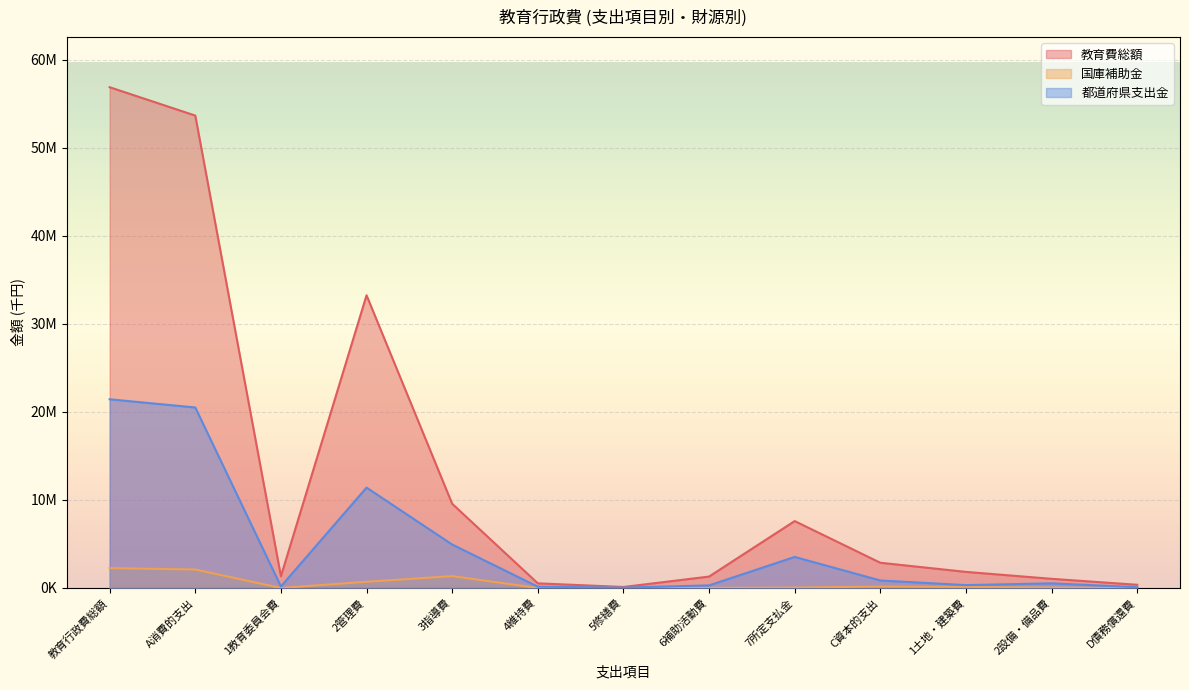

Reading left to right, transcribe all the data shown in this chart.

教育費総額: 56902695	53681138	1332461	33259676	9565426	524947	108449	1292261	7597918	2862550	1825148	1037402	359007
国庫補助金: 2251985	2094771	216	700373	1341445	537	1174	11647	39379	157214	119181	38033	0
都道府県支出金: 21439945	20506819	172373	11403047	4934077	144274	38075	290195	3524778	847777	322861	524916	85349